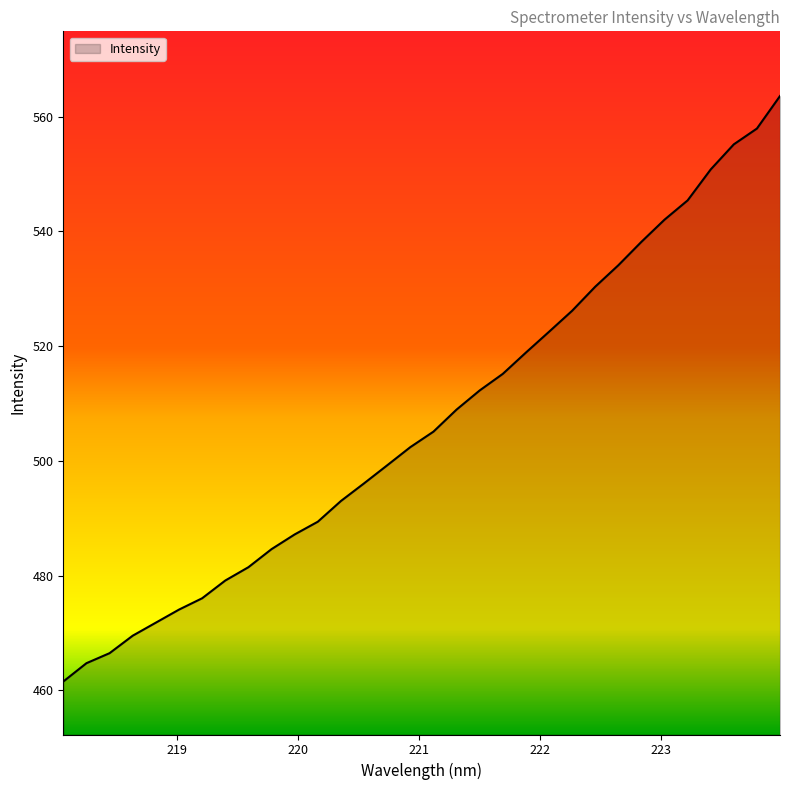

What is the sum of all values?

16223.1